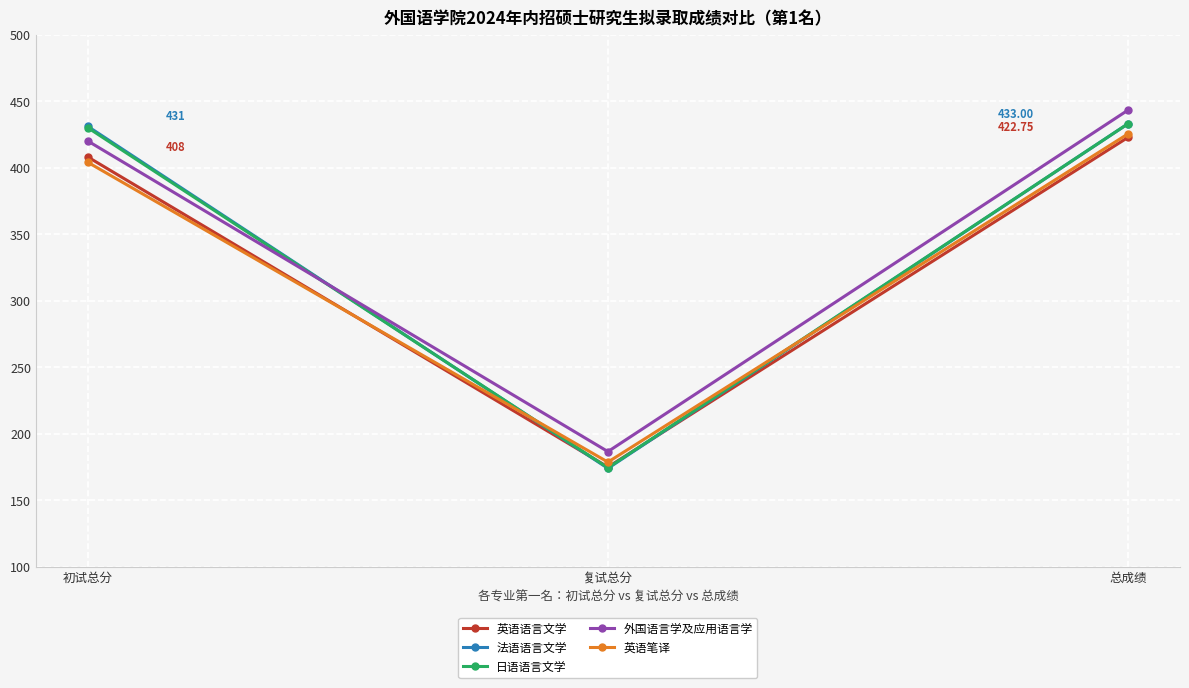

Which category has the lowest value in the 外国语言学及应用语言学 series?

复试总分